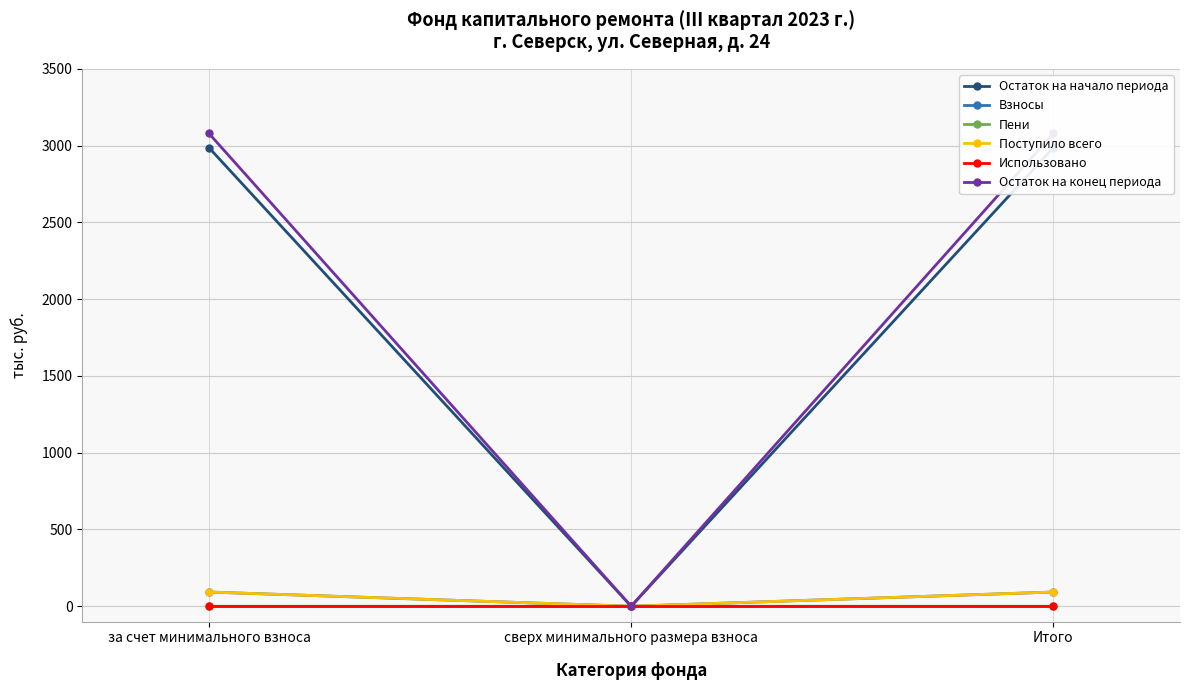

How many values in the Взносы series exceed 92?

2